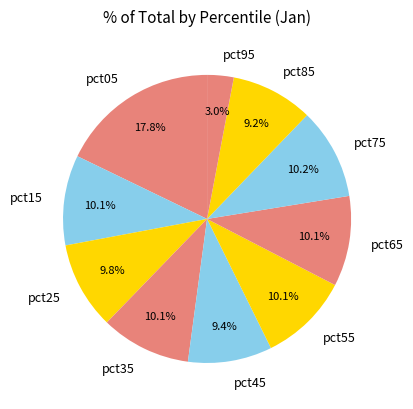

What is the smallest slice in the pie chart?

pct95